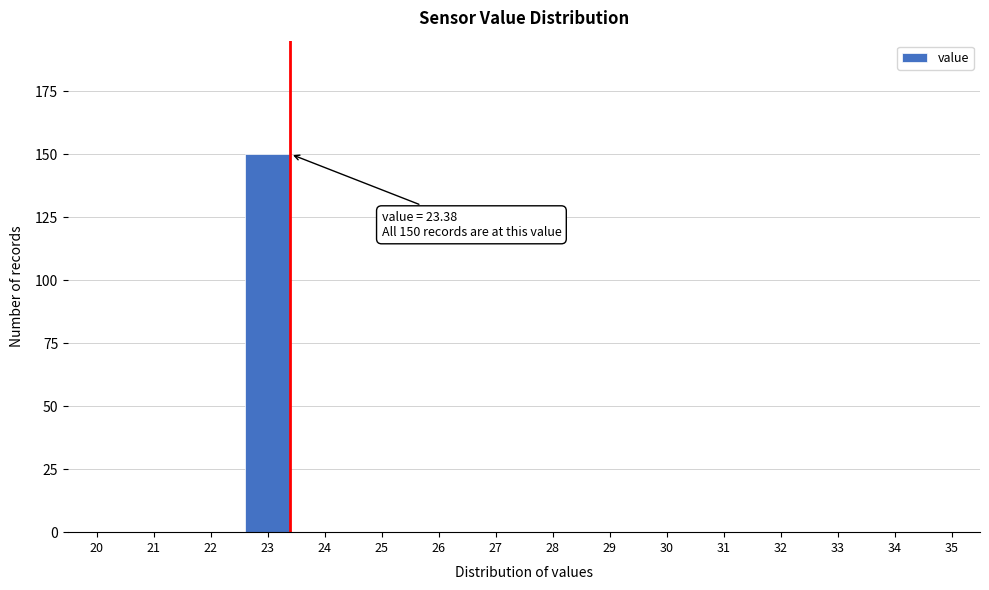

Reading left to right, extract all data points from this chart.

20=0	21=0	22=0	23=150	24=0	25=0	26=0	27=0	28=0	29=0	30=0	31=0	32=0	33=0	34=0	35=0